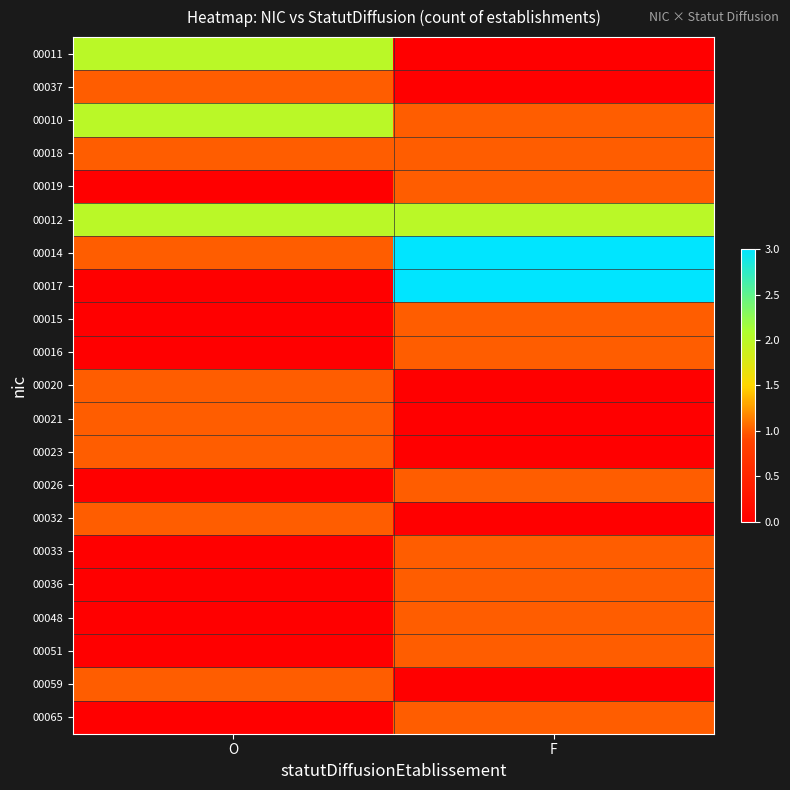

Which series has the widest spread of values?

00017